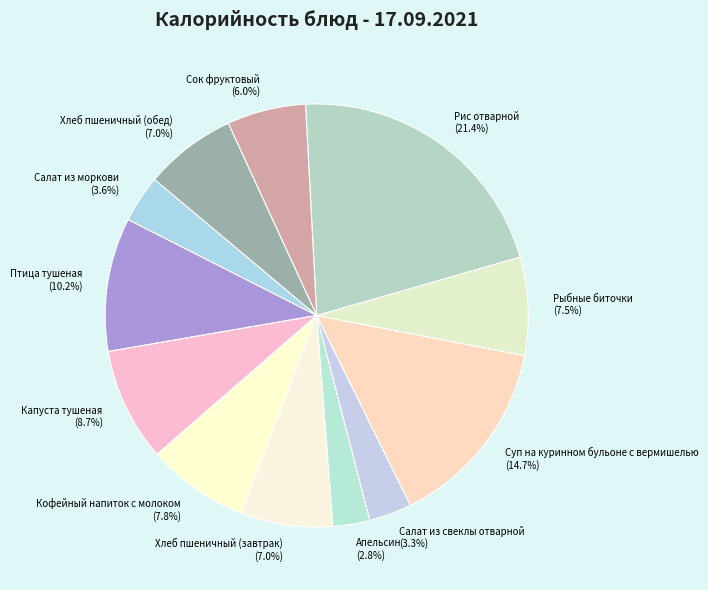

Combined, do Хлеб пшеничный (завтрак) and Капуста тушеная account for over 50%?

No